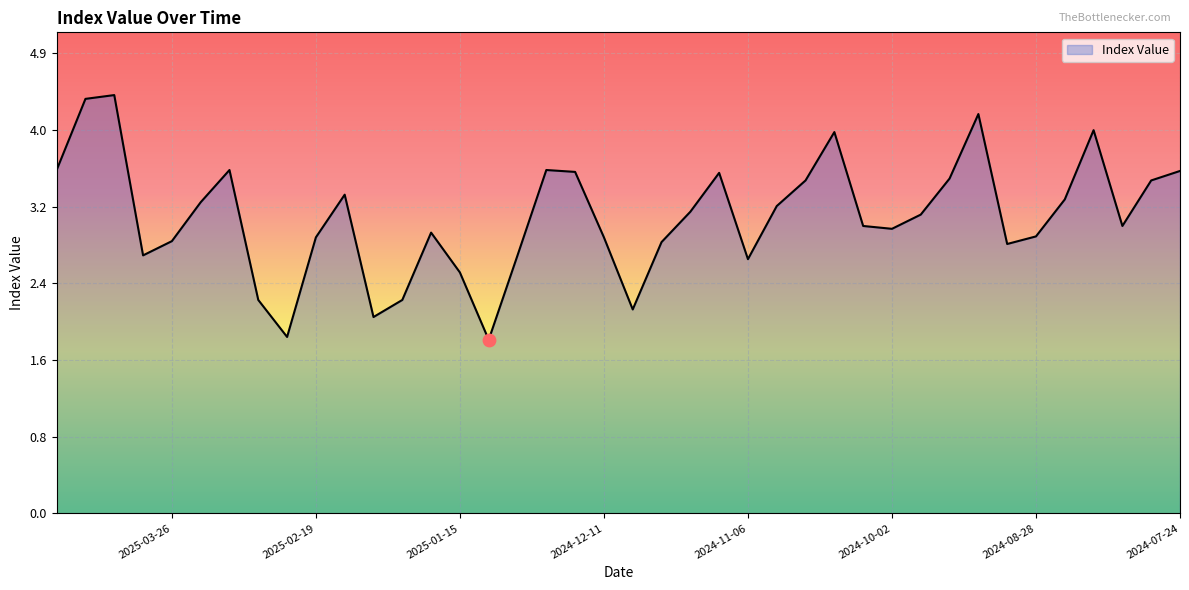

Between 2025-04-09 and 2025-02-19, which is larger?

2025-04-09